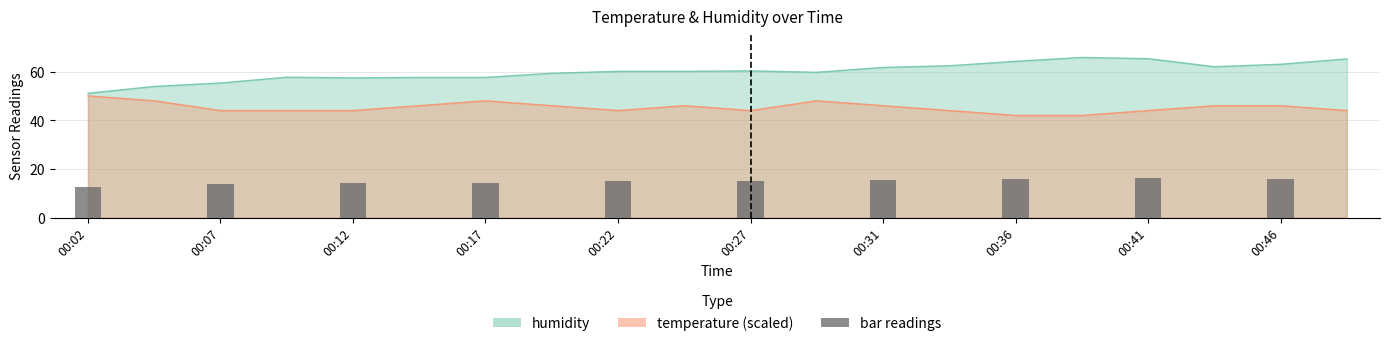

Between 00:17 and 00:39, which series saw the biggest shift?

humidity